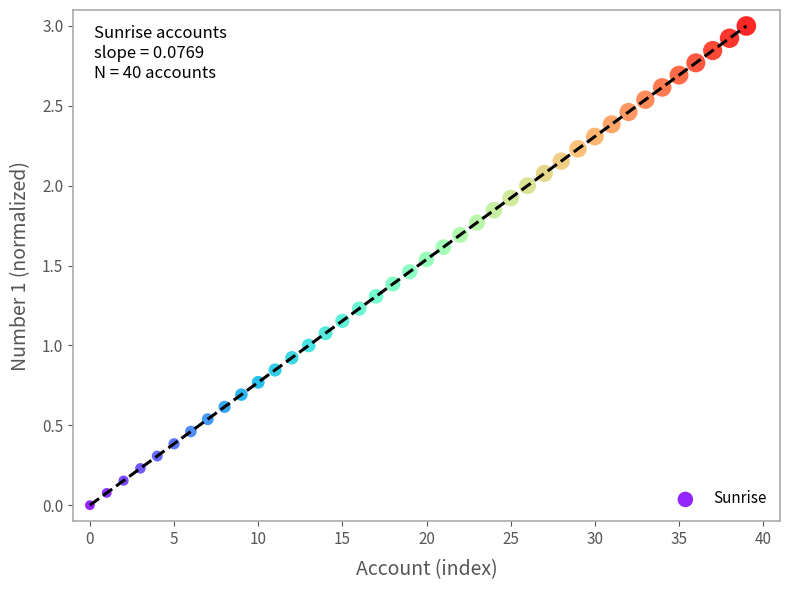

What is the range of Y values (max minus min)?

3.0